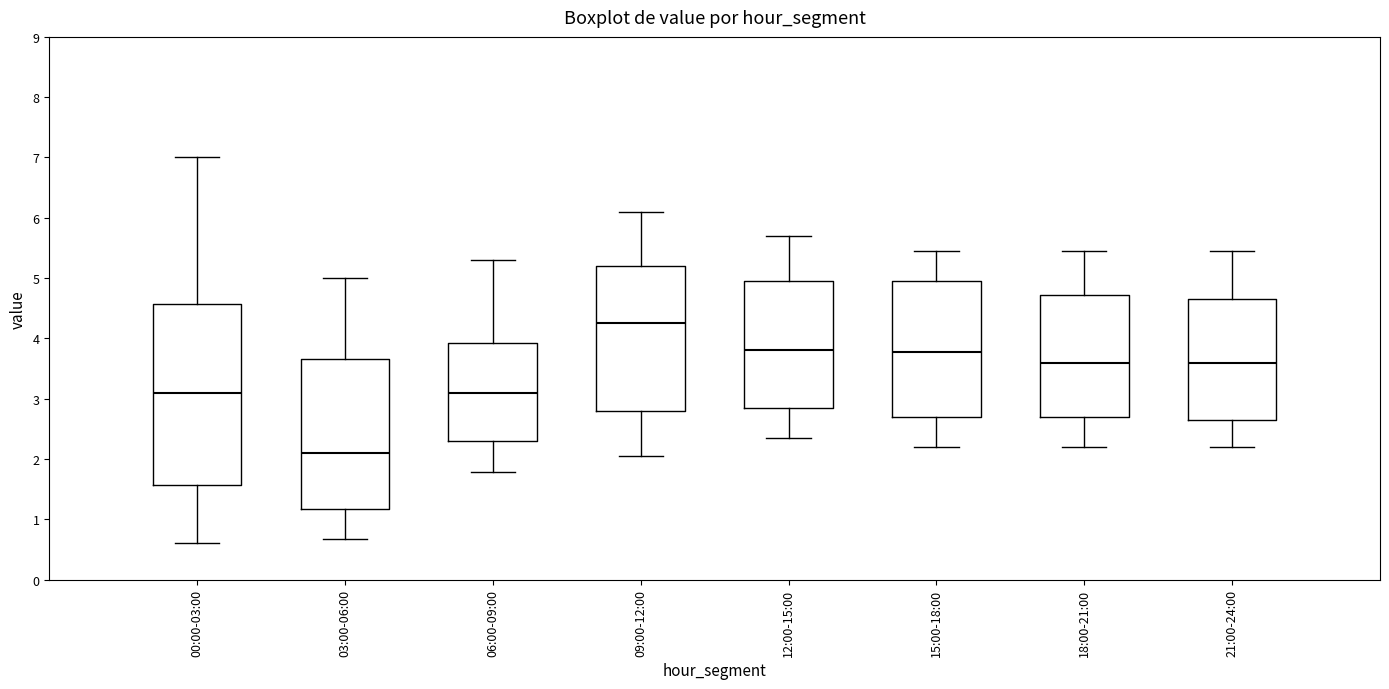

Which box's median line is the highest?

09:00-12:00